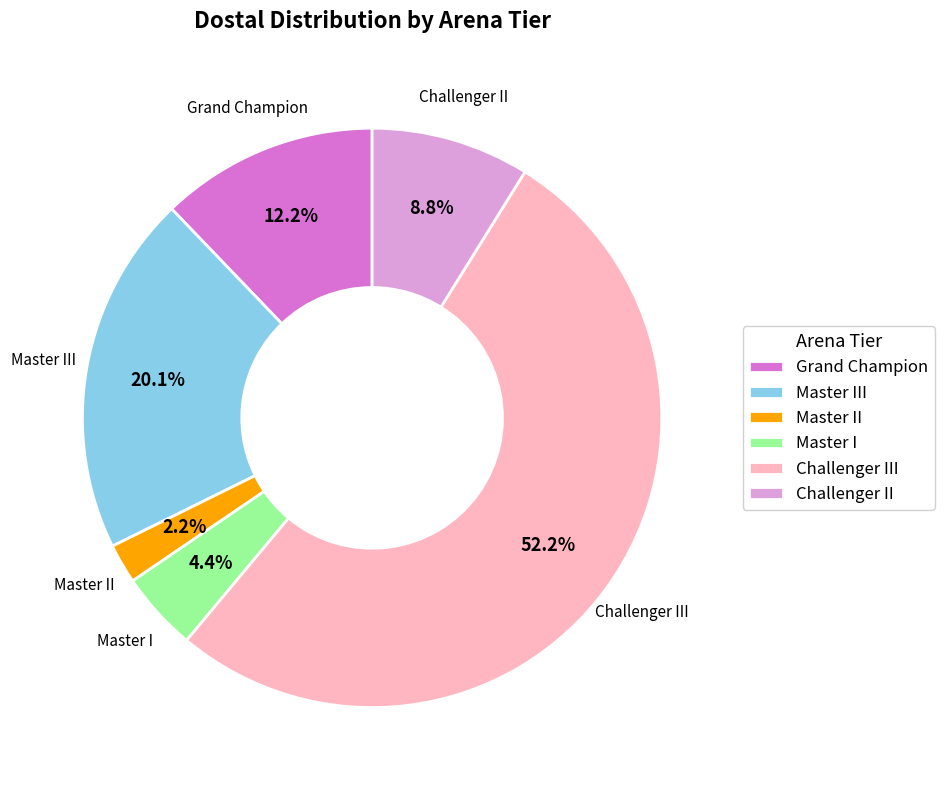

Is the sum of Challenger II and Master II greater than half?

No